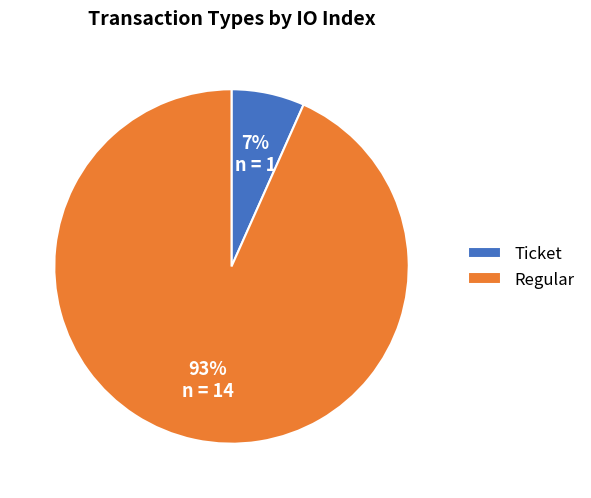

What is the majority slice?

Regular